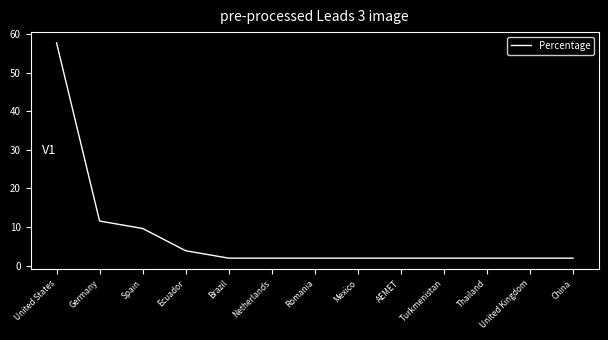

Does the chart display data point markers on the line(s)?

No